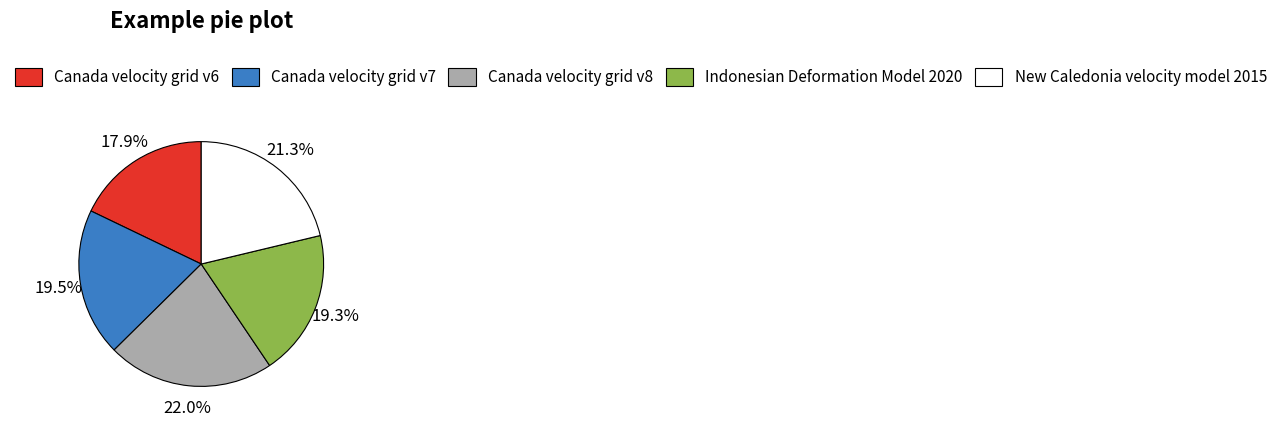

How many slices are in this pie chart?

5